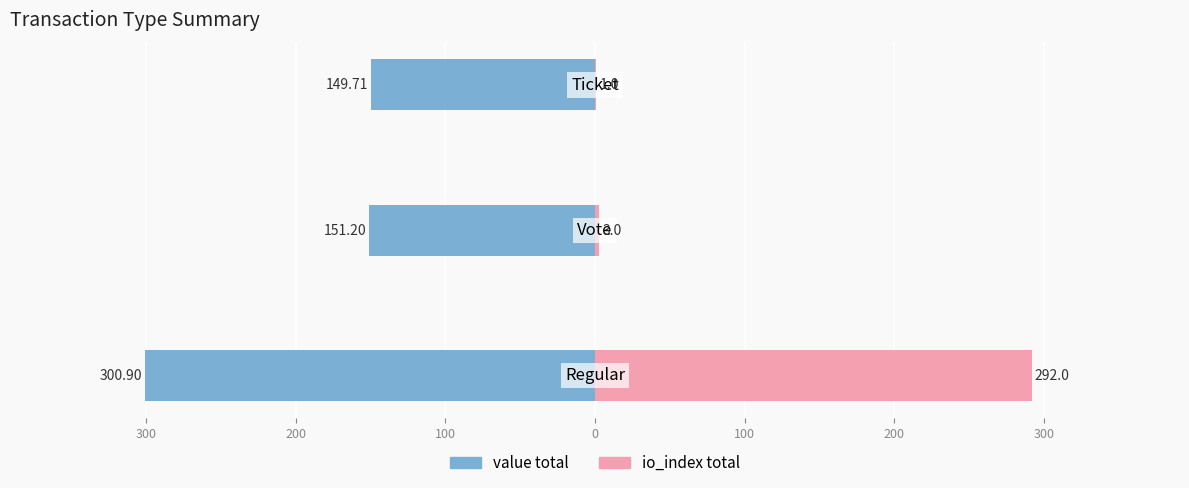

How many data points in value total are less than -151?

2